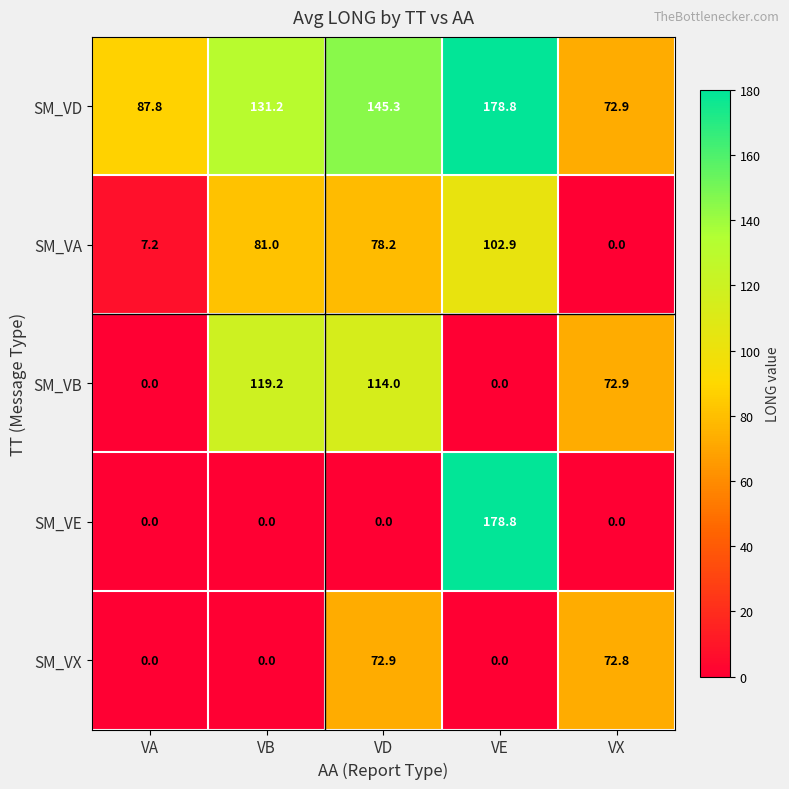

The value of SM_VA at VD is 78.2. True or false?

True